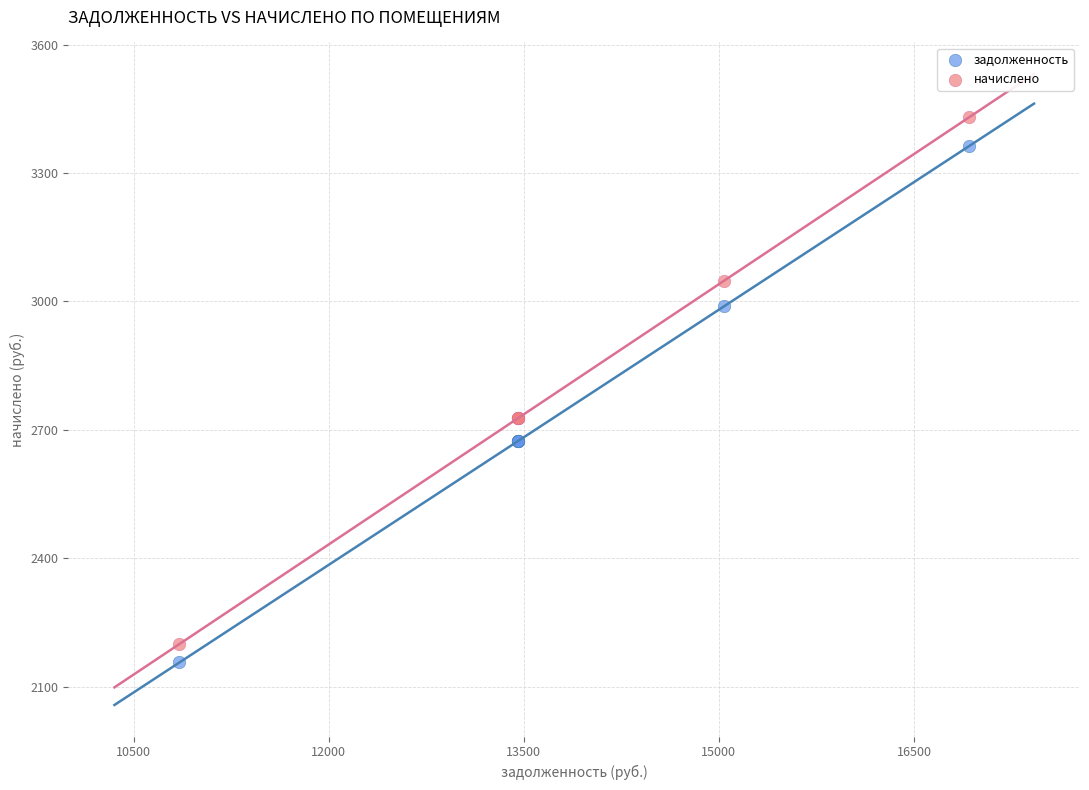

Which series has the largest Y range (max minus min)?

начислено